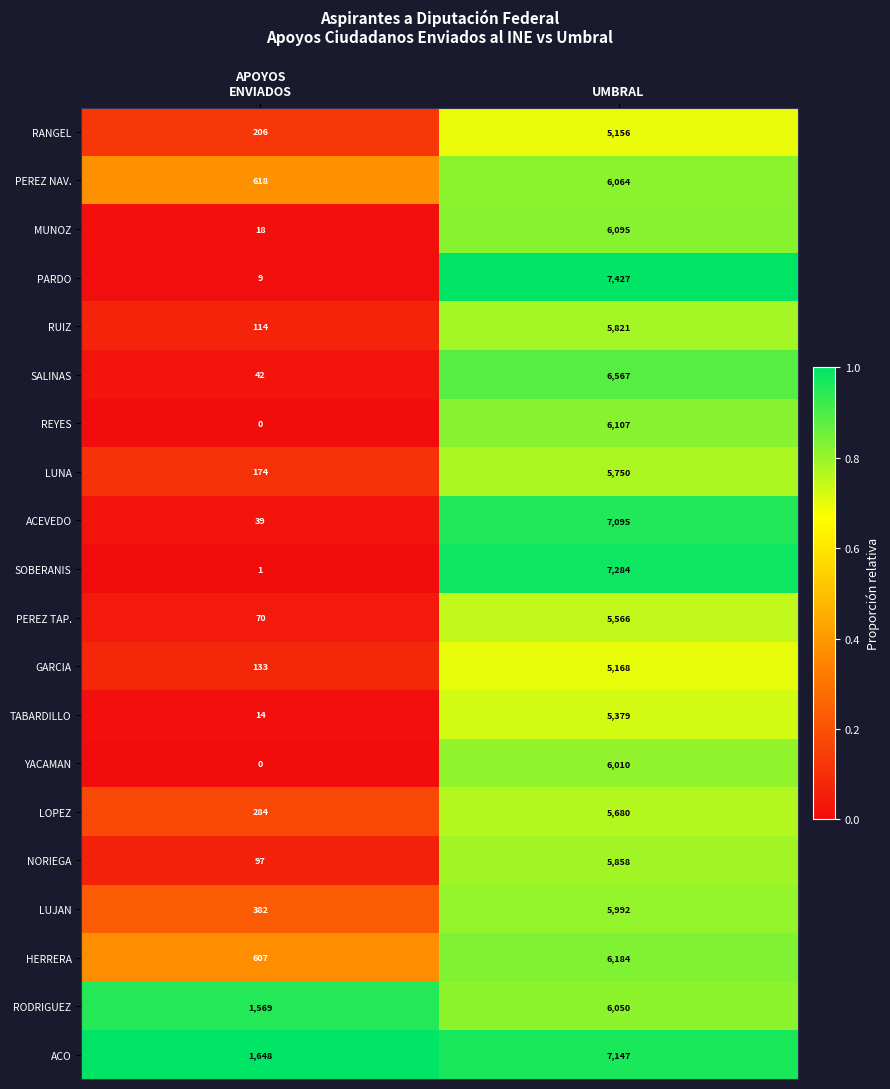

Rank the series by their maximum value, from highest to lowest.

PARDO, SOBERANIS, ACO, ACEVEDO, SALINAS, HERRERA, REYES, MUNOZ, PEREZ NAV., RODRIGUEZ, YACAMAN, LUJAN, NORIEGA, RUIZ, LUNA, LOPEZ, PEREZ TAP., TABARDILLO, GARCIA, RANGEL